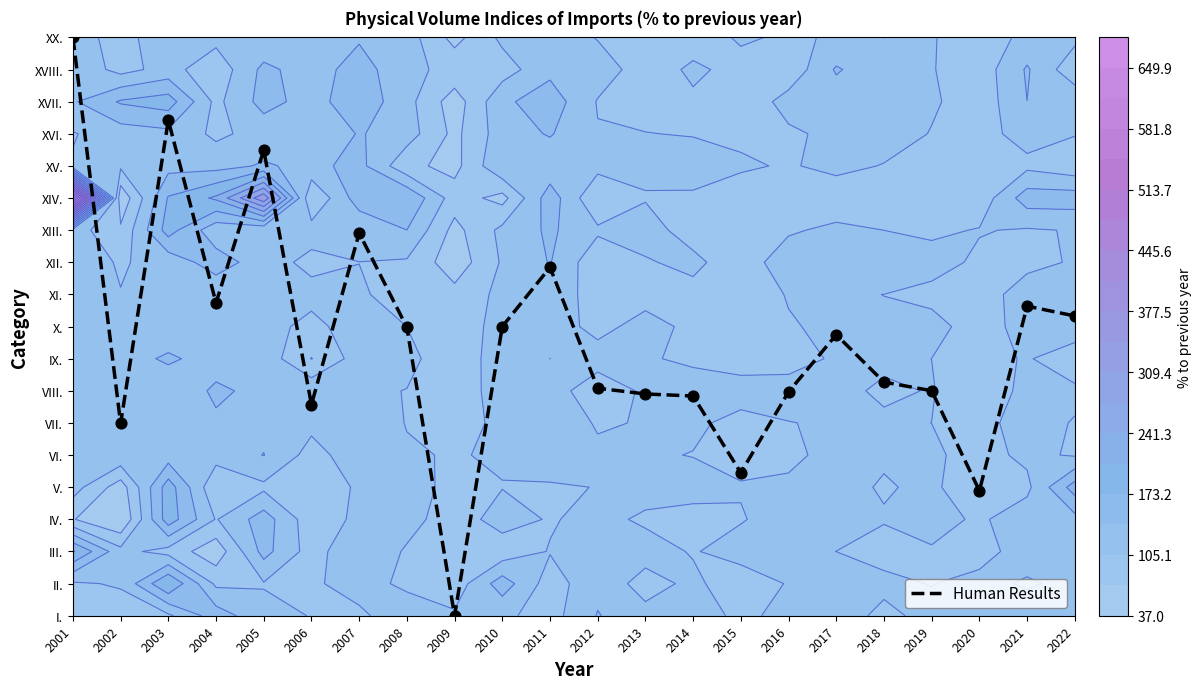

List the labels in order of value, largest first.

2001, 2003, 2005, 2007, 2011, 2004, 2021, 2022, 2010, 2008, 2017, 2018, 2012, 2019, 2016, 2013, 2014, 2006, 2002, 2015, 2020, 2009